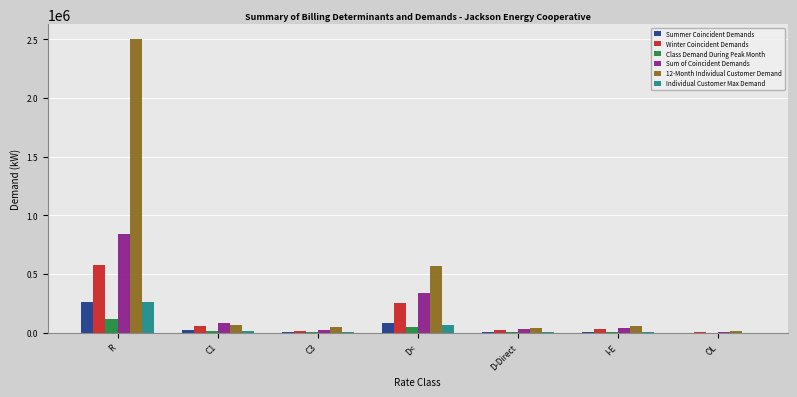

How many data points in Class Demand During Peak Month are above 6073?

4